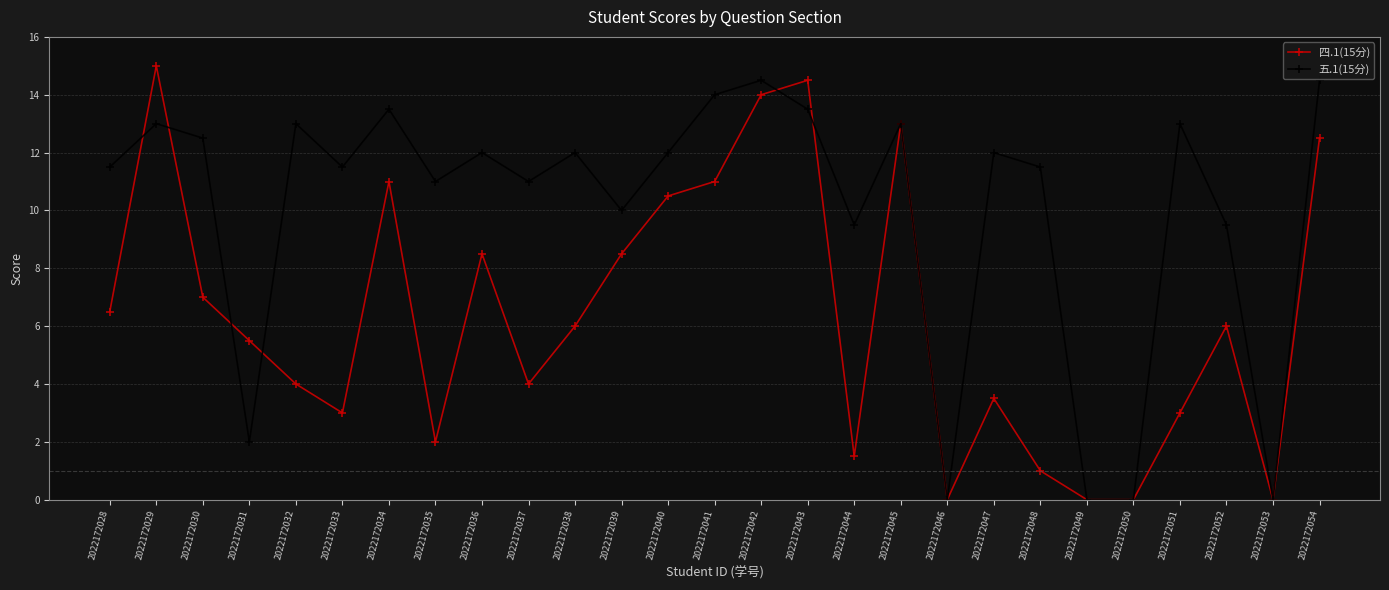

True or false: 五.1(15分) has a value of 0.0 at 2022172046.

True